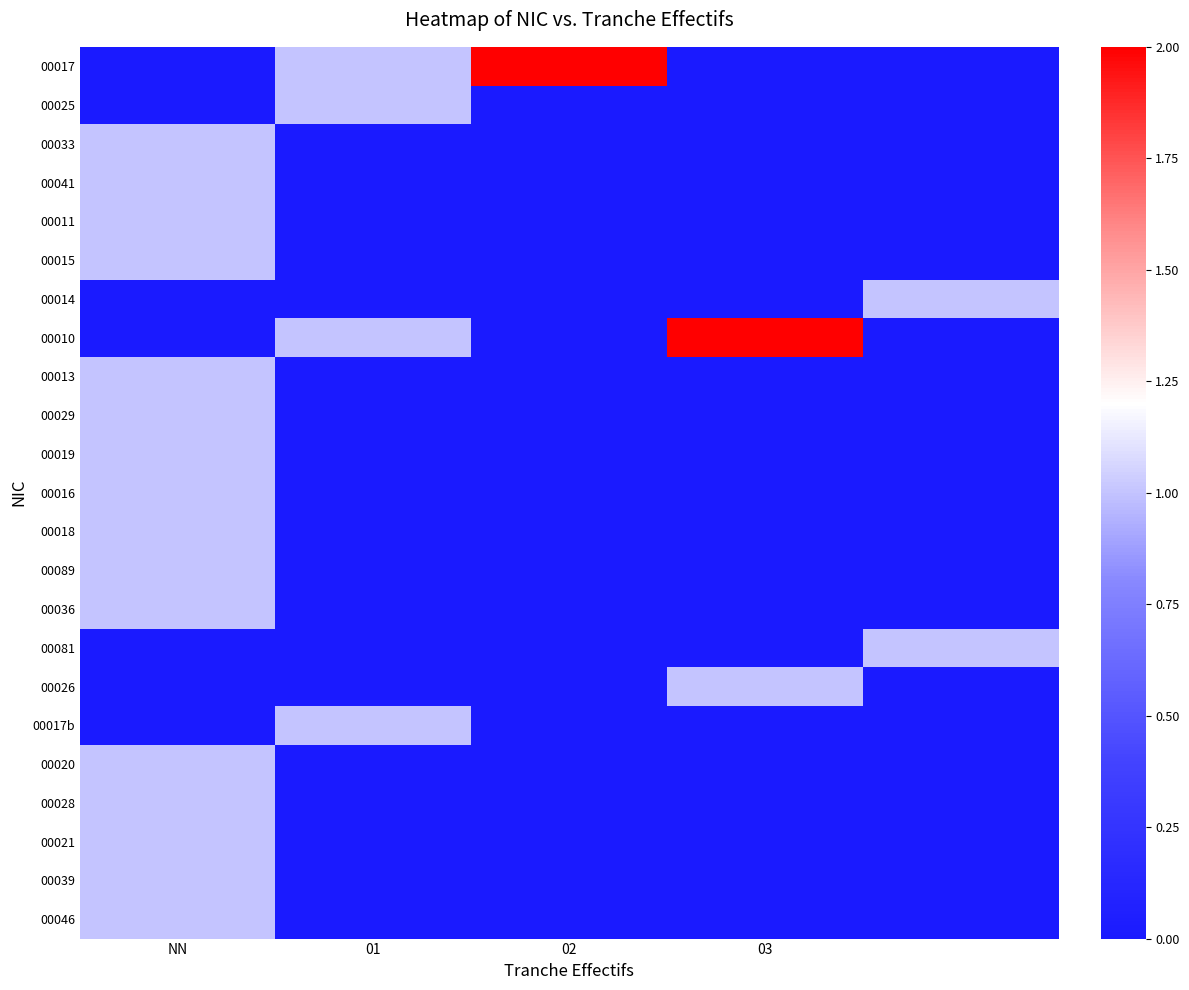

At which category does the chart reach its peak across all series?

02